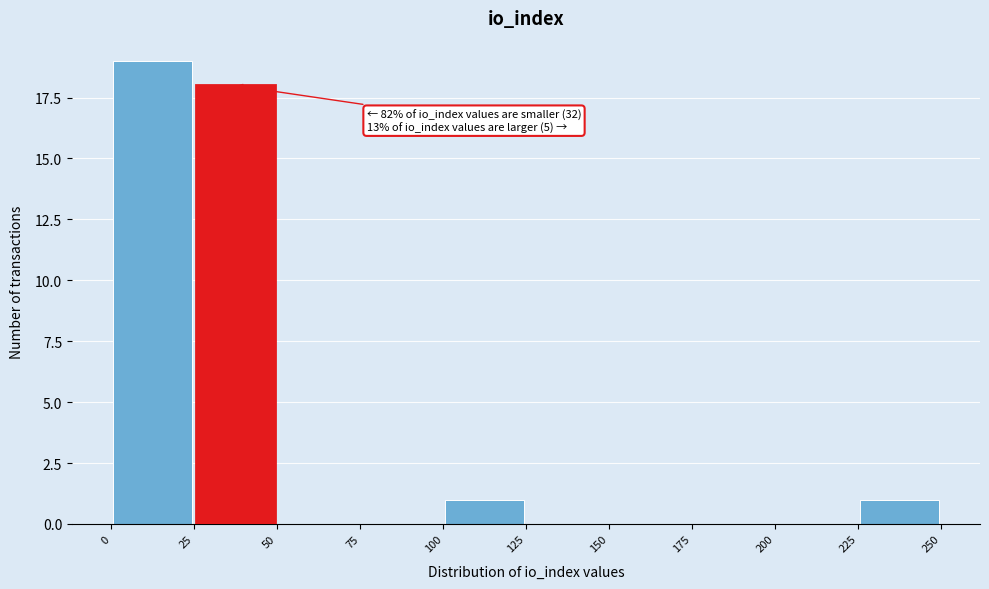

Over which range of the x-axis is the bar tallest?

0 to 25